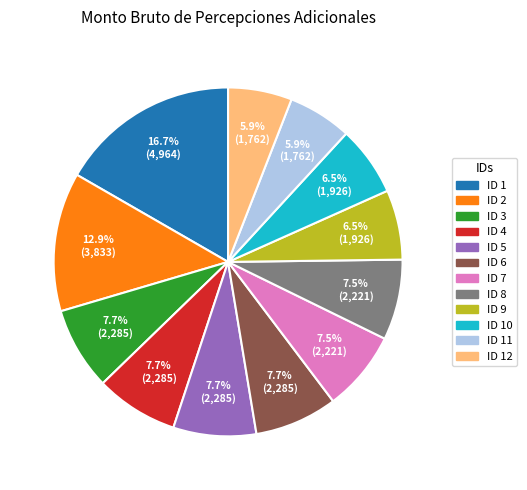

Is there any slice that represents more than half of the pie?

No